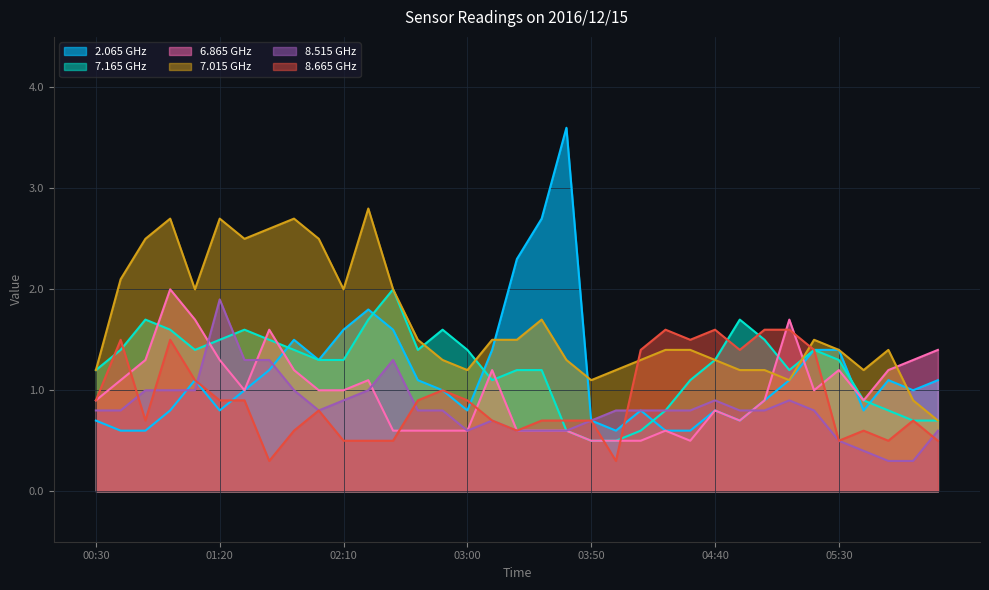

Does the chart display data point markers on the line(s)?

No